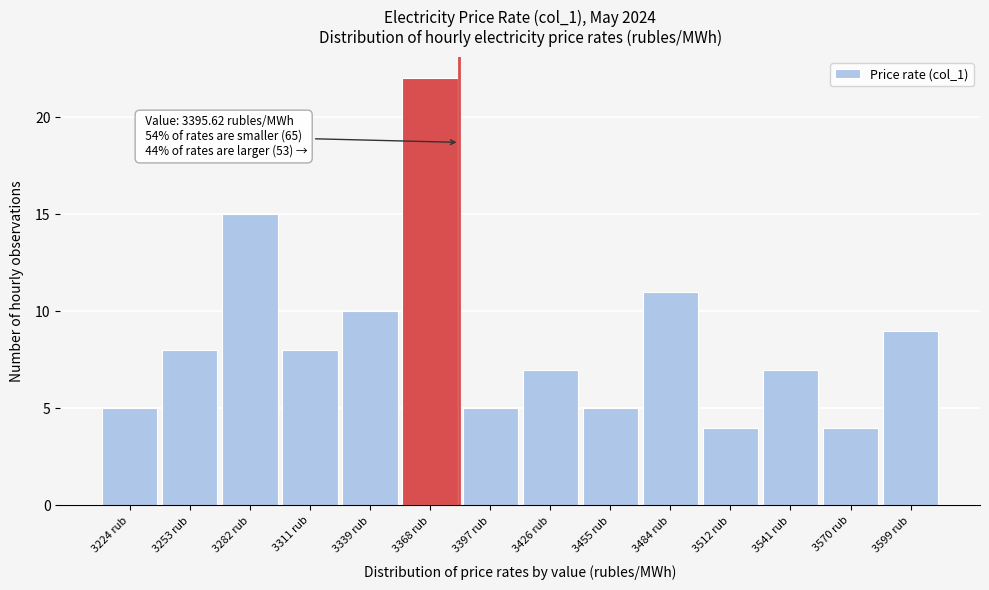

Reading left to right, list all the values displayed in this chart.

5	8	15	8	10	22	5	7	5	11	4	7	4	9